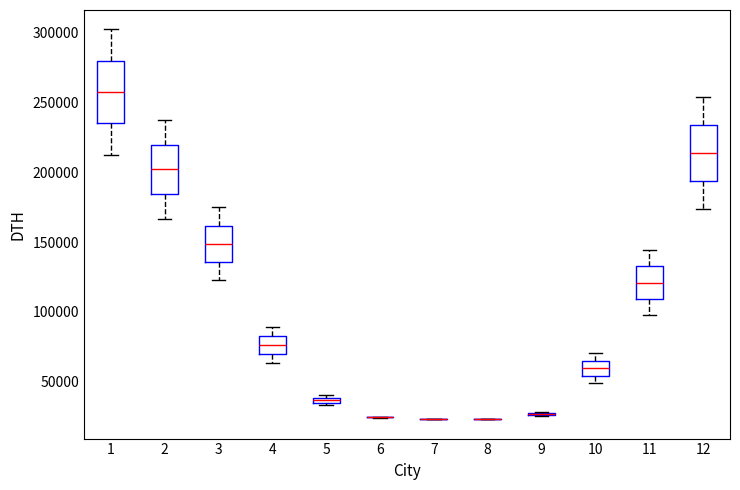

Where is the upper edge of the box at x = 4 on the y-axis? The values are not printed on the chart, so give them approximately, as read against the axis.

80000